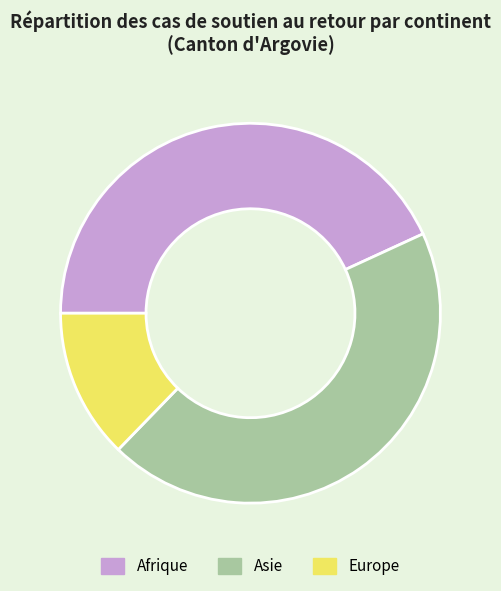

Is there any slice that represents more than half of the pie?

No